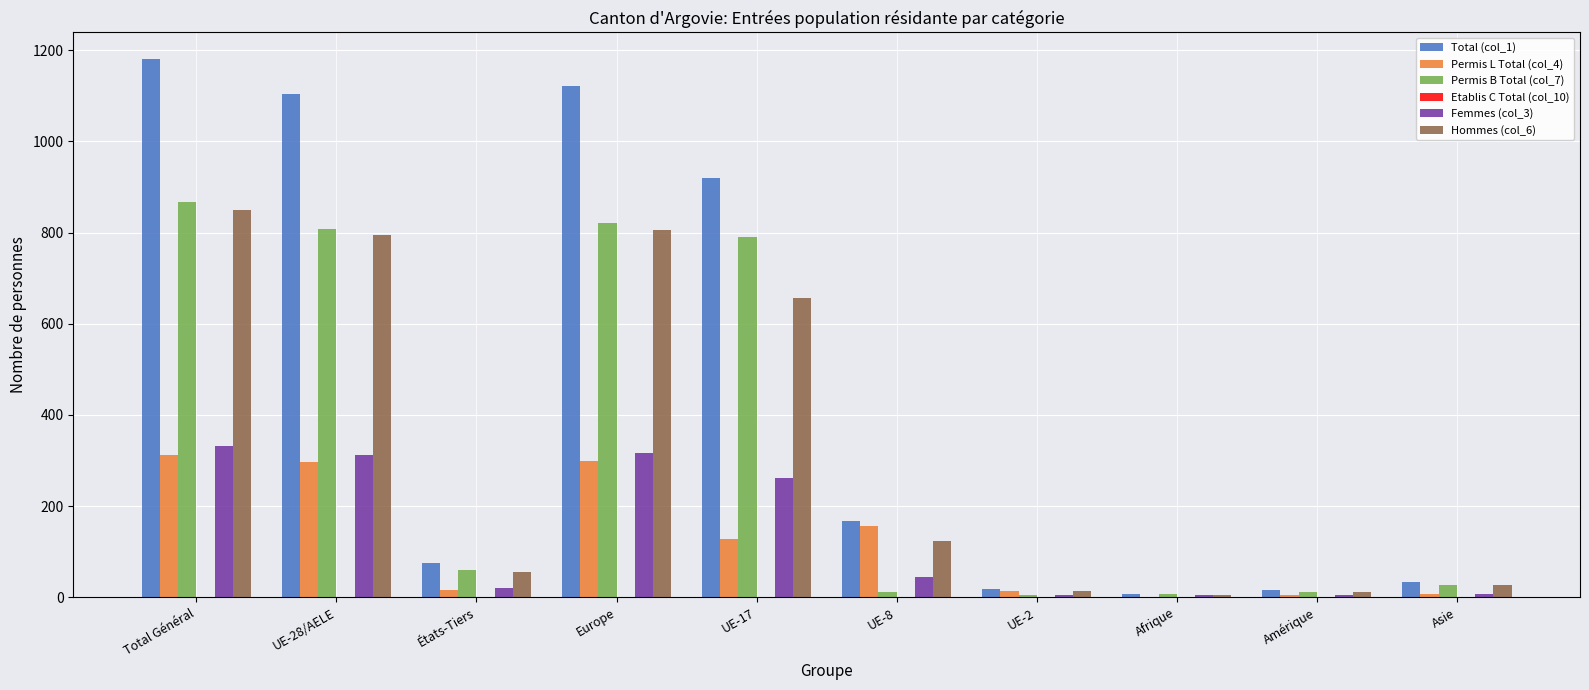

Count the number of data series in this chart.

6